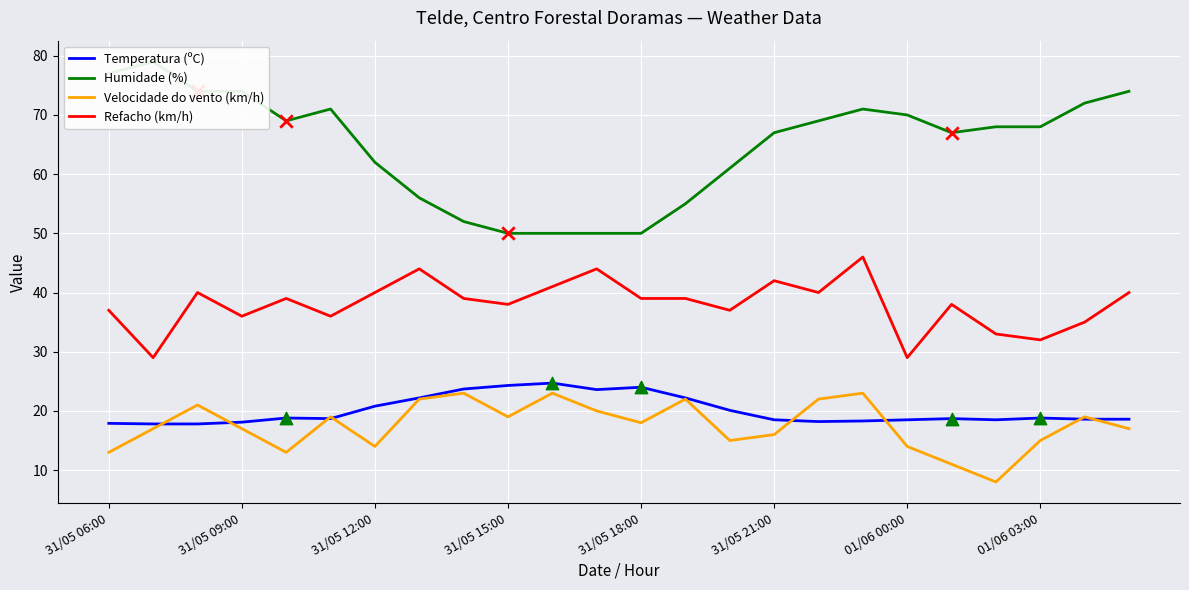

Is it true that Refacho (km/h) equals 47.6 at 01/06 03:00?

False